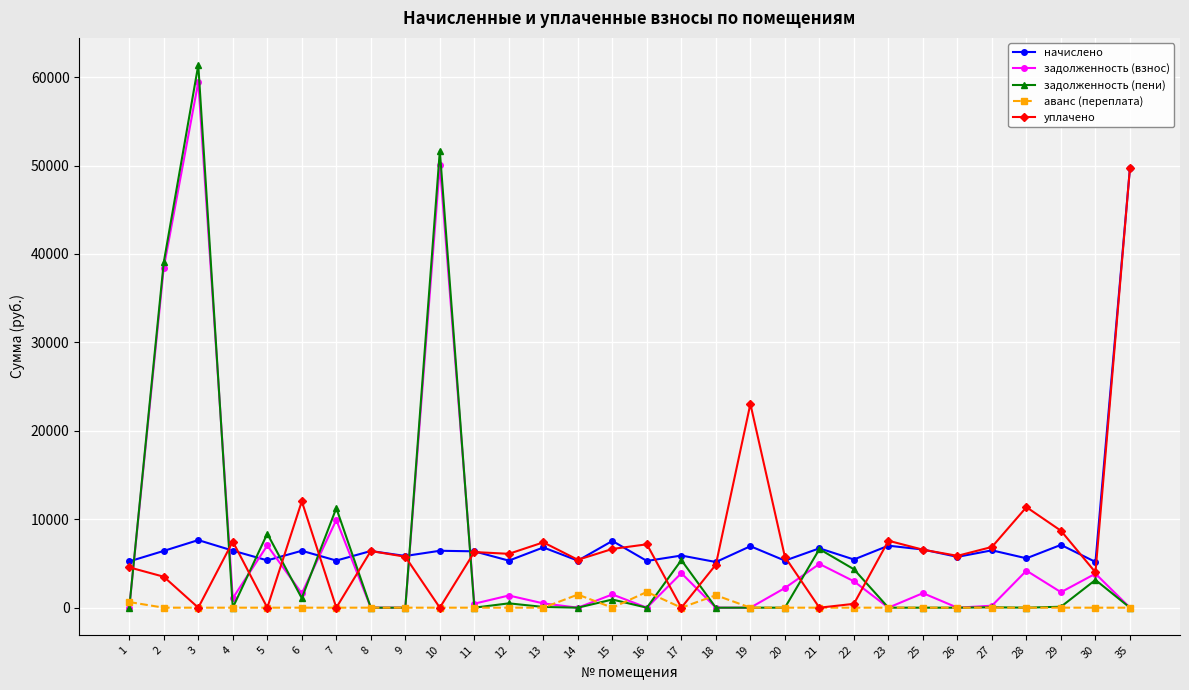

Is the value of уплачено at 35 greater than the value of задолженность (взнос) at 27?

Yes